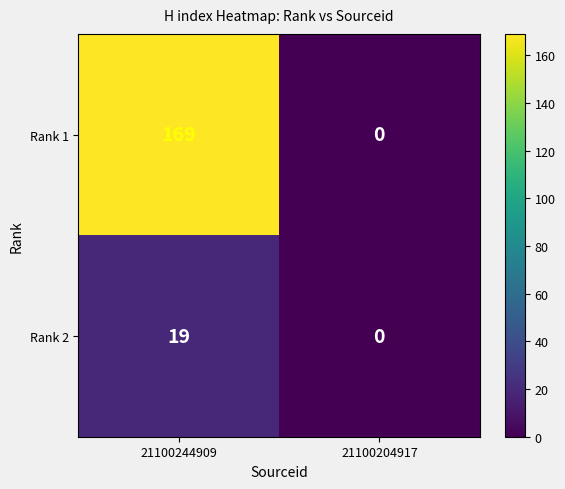

Count the number of data series in this chart.

2